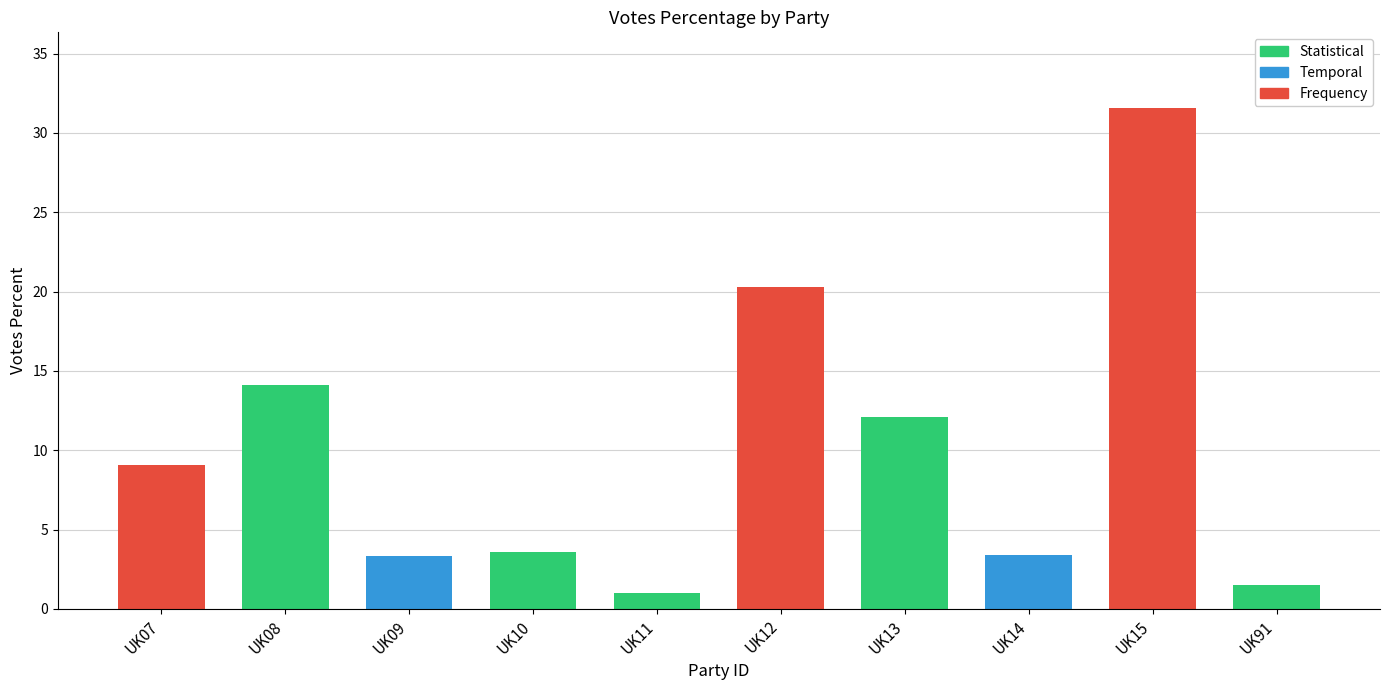

Is it true that the value at UK14 is 3.4?

True